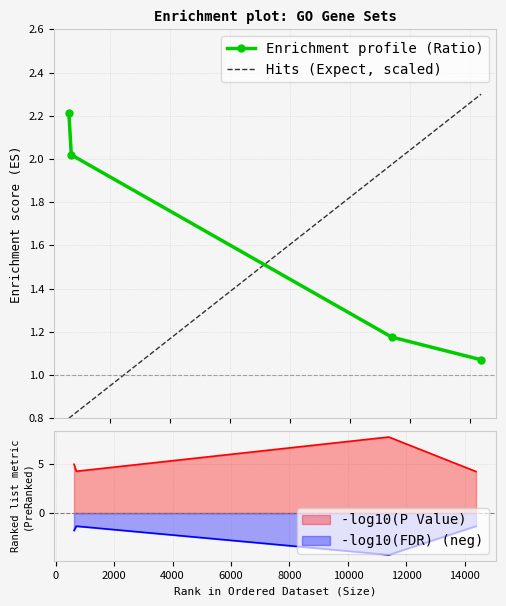

True or false: Hits (Expect, scaled) and Enrichment profile (Ratio) intersect in this chart.

True